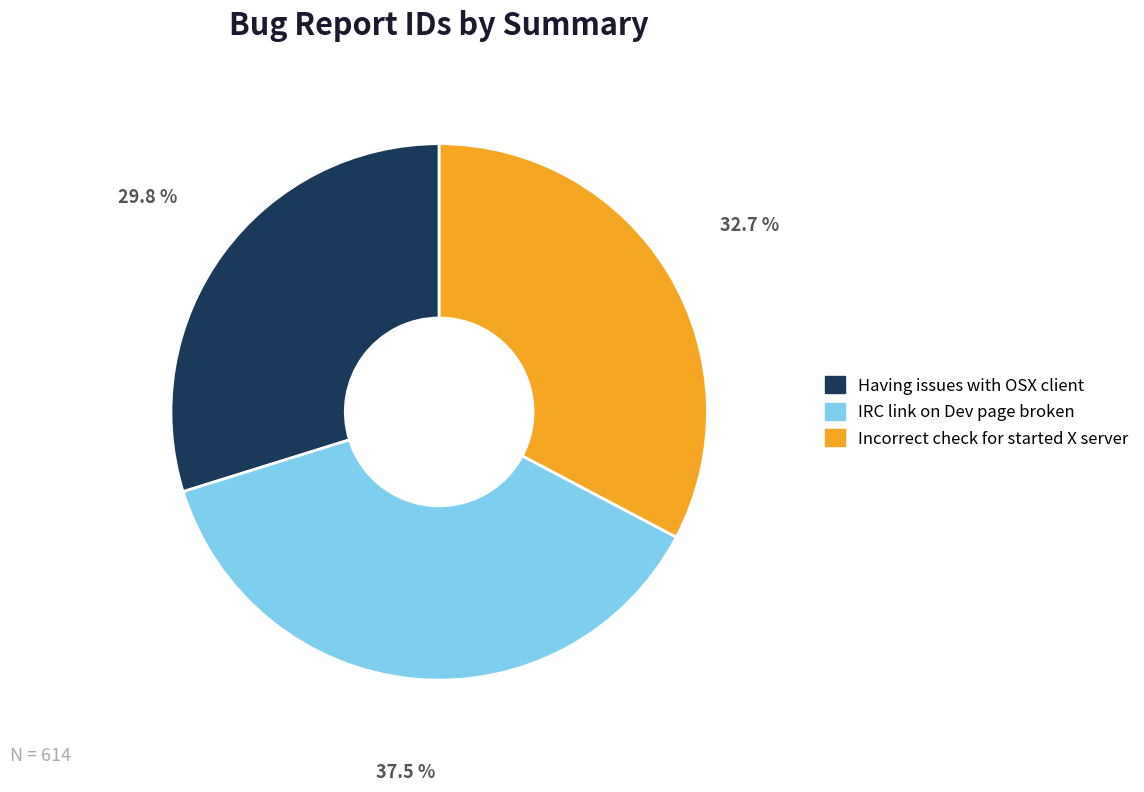

Does Incorrect check for started X server account for over 50% of the chart?

No